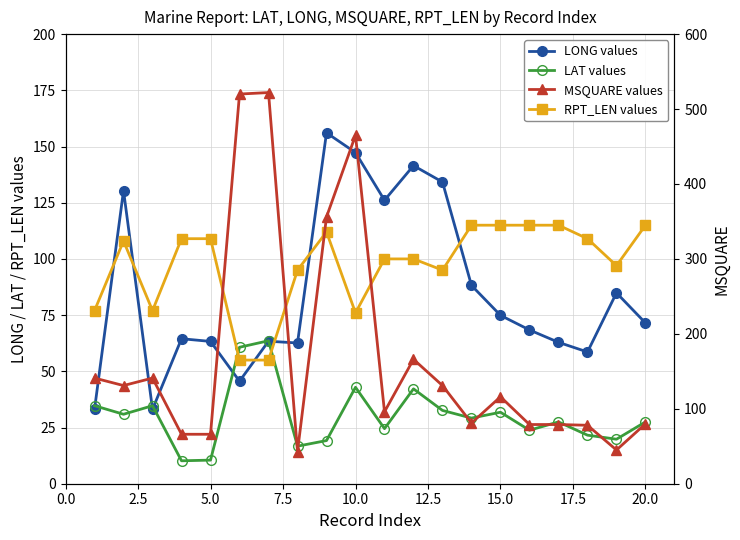

At how many categories does at least one series exceed 119?

10